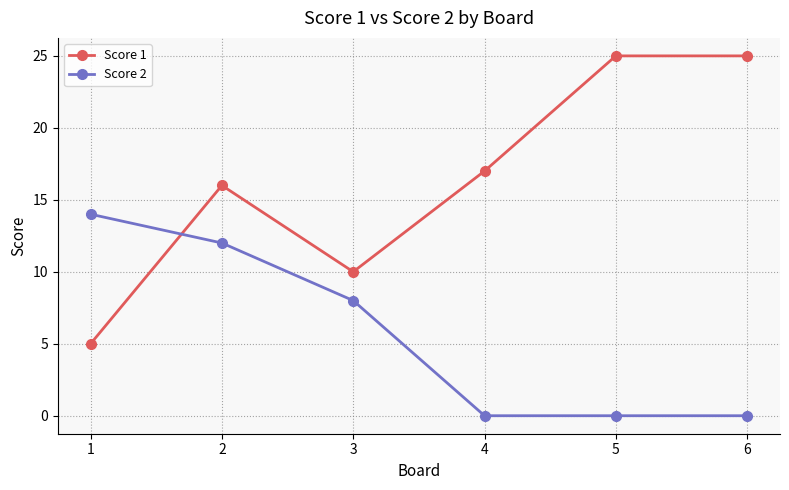

Which series has the largest total across all categories?

Score 1